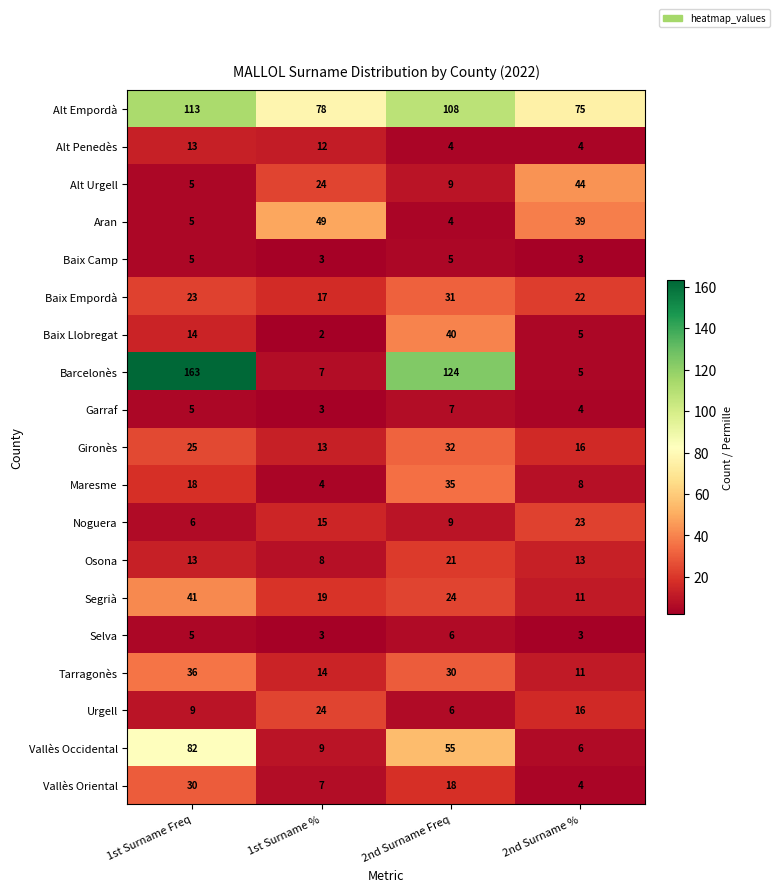

What is the difference between the Tarragonès values at 1st Surname % and 2nd Surname %?

3